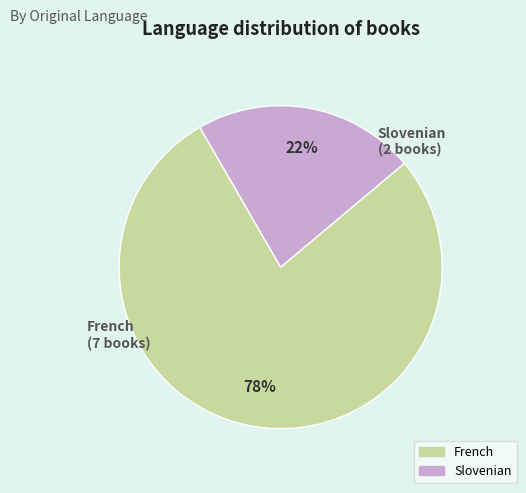

Which slice is the largest?

French